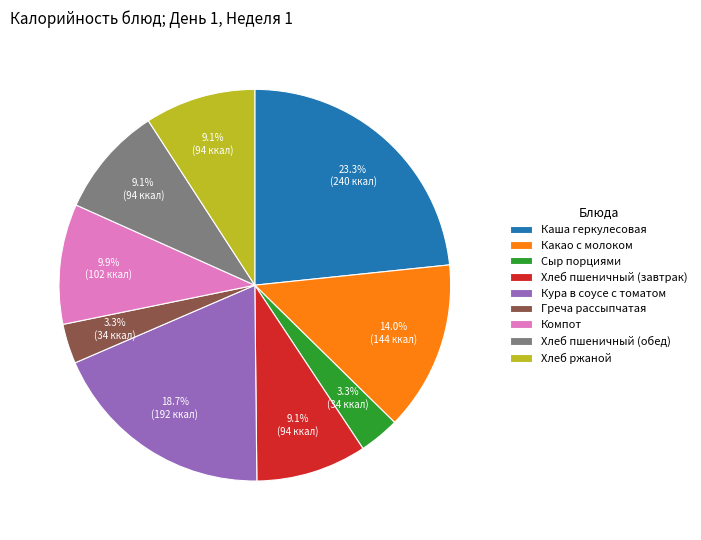

To the nearest percent, what percentage of the pie is Хлеб ржаной?

9%